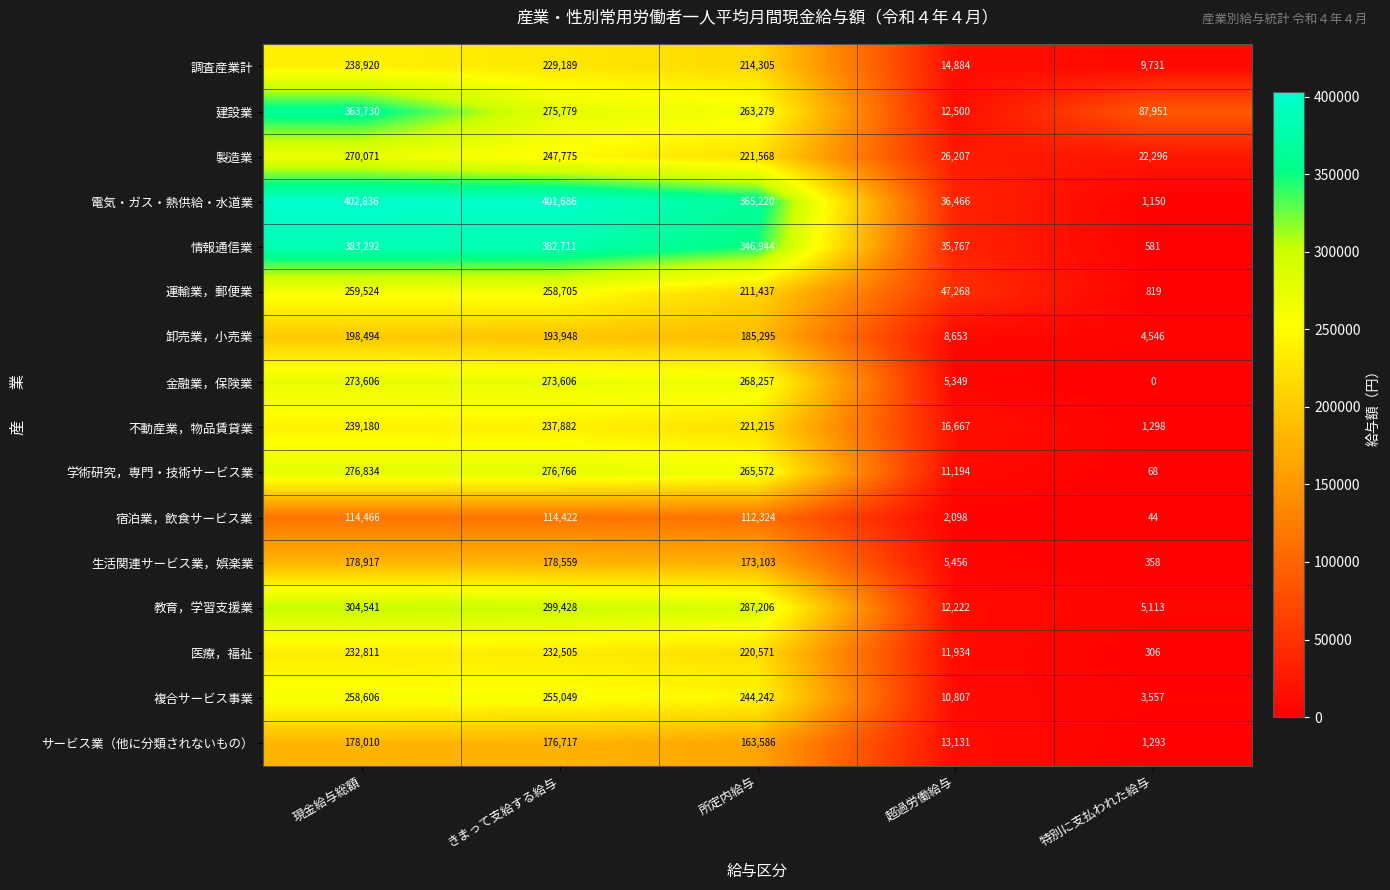

What is the greatest value displayed?

402836